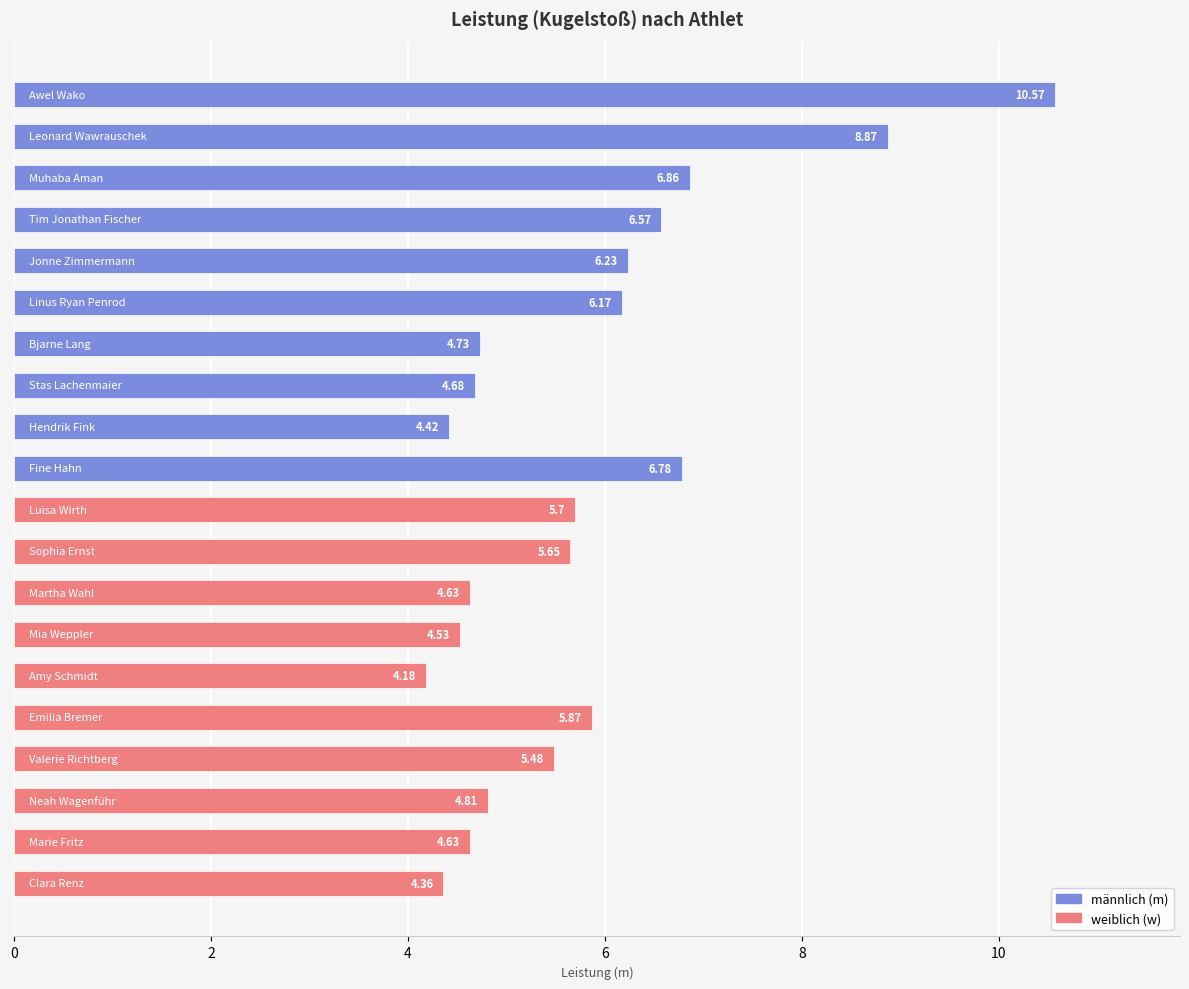

What is the sum of all values?

115.7